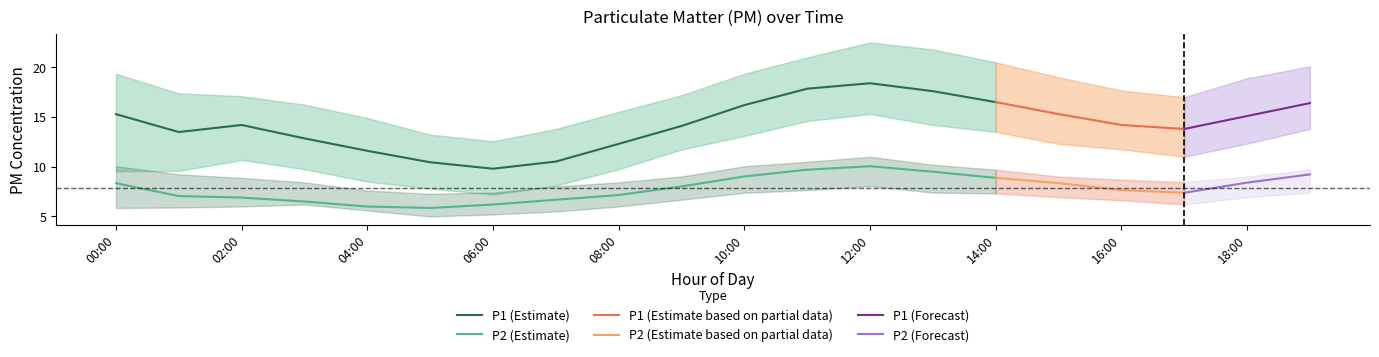

List the series in order of their peak value, highest first.

P1_upper, P1, P1_lower, P2_upper, P2, P2_lower